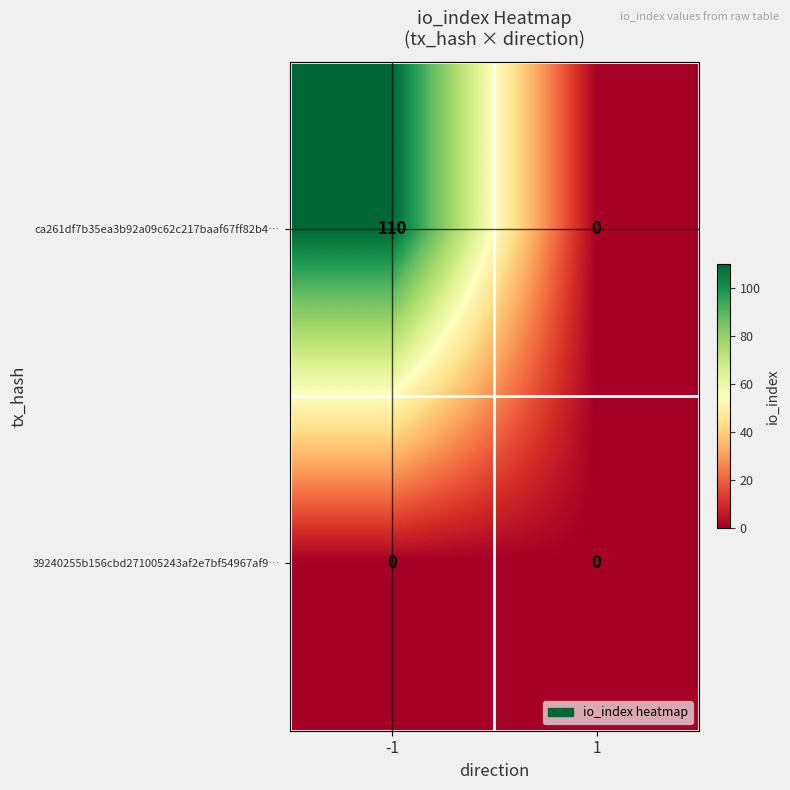

True or false: ca261df7b35ea3b92a09c62c217baaf67ff82b4… has a value of 110 at -1.

True